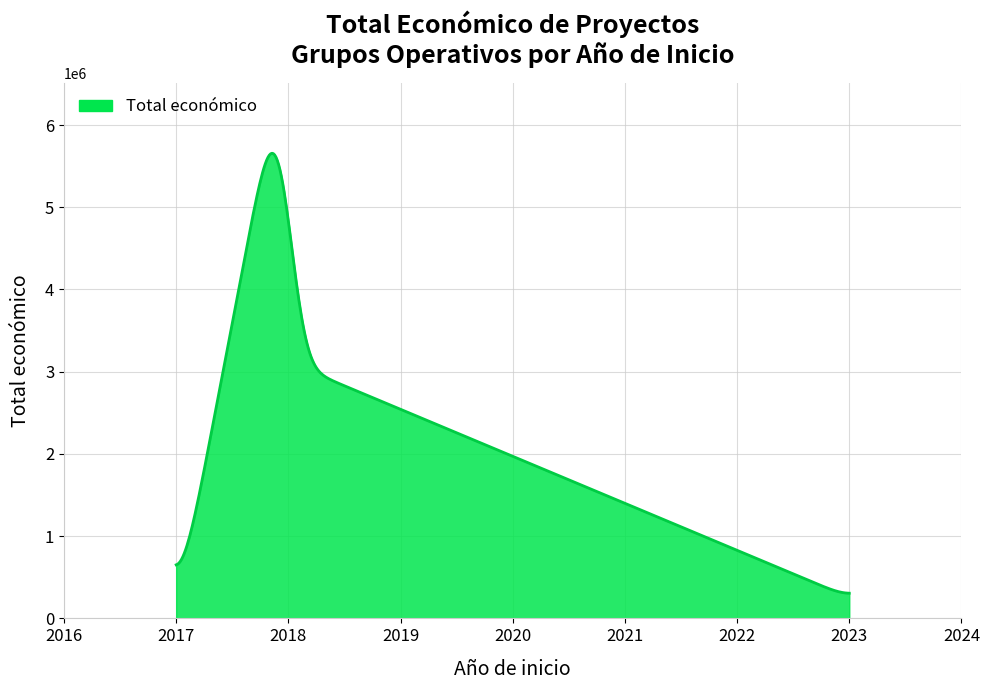

What is the difference between the maximum and minimum values?

5350023.6